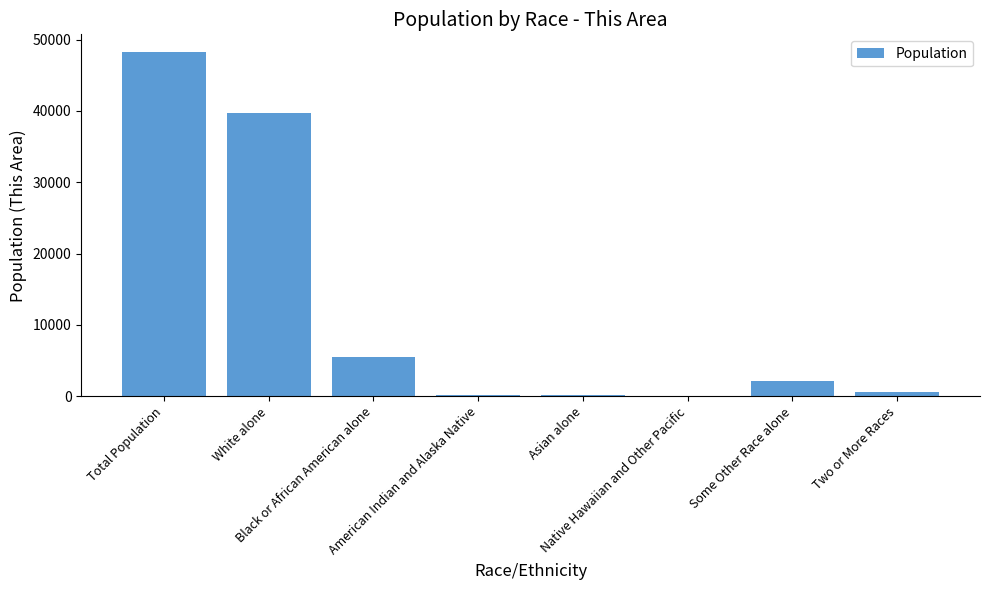

What is the sum of all values?

96676